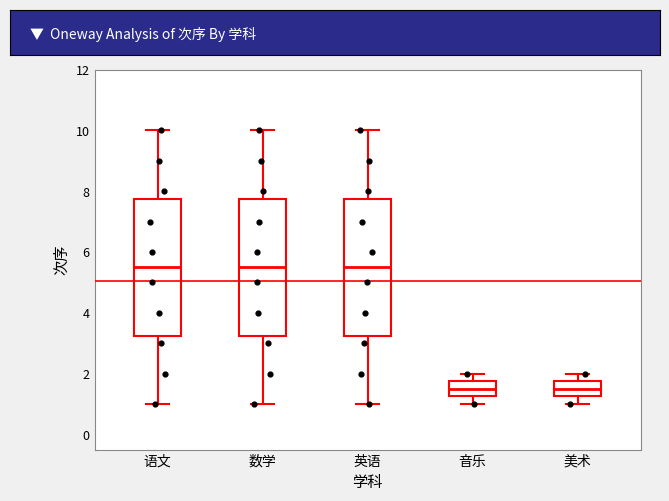

Reading left to right, read every box against the y-axis: the position of its median line, the range the box covers, and the ends of its whiskers. The values are not printed on the chart, so give them approximately, as read against the axis.

语文: median 5.6, box 3.2 to 7.8, whiskers 1.0 to 10.0
数学: median 5.6, box 3.2 to 7.8, whiskers 1.0 to 10.0
英语: median 5.6, box 3.2 to 7.8, whiskers 1.0 to 10.0
音乐: median 1.6, box 1.2 to 1.8, whiskers 1.0 to 2.0
美术: median 1.6, box 1.2 to 1.8, whiskers 1.0 to 2.0